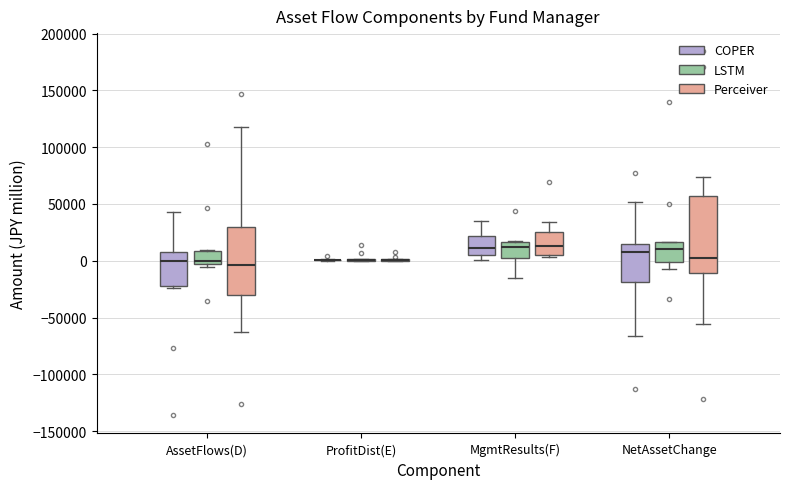

Reading left to right, transcribe this box plot: for each box, give where its median line is, the range the box spans, and where its two whiskers end, as read against the y-axis. The values are not printed on the chart, so give them approximately, as read against the axis.

AssetFlows(D) (COPER): median 0, box -20000 to 10000, whiskers -25000 to 45000
AssetFlows(D) (LSTM): median 0, box -5000 to 10000, whiskers -5000 (just below the box's lower edge) to 10000
AssetFlows(D) (Perceiver): median -5000, box -30000 to 30000, whiskers -65000 to 120000
ProfitDist(E) (COPER): box collapsed to a line at 0, whiskers 0 to 0
ProfitDist(E) (LSTM): box collapsed to a line at 0, whiskers 0 to 0
ProfitDist(E) (Perceiver): box collapsed to a line at 0, whiskers 0 to 0
MgmtResults(F) (COPER): median 10000, box 5000 to 20000, whiskers 0 to 35000
MgmtResults(F) (LSTM): median 10000, box 5000 to 15000, whiskers -15000 to 20000
MgmtResults(F) (Perceiver): median 15000, box 5000 to 25000, whiskers 5000 (just below the box's lower edge) to 35000
NetAssetChange (COPER): median 10000, box -20000 to 15000, whiskers -65000 to 50000
NetAssetChange (LSTM): median 10000, box 0 to 15000, whiskers -5000 to 15000
NetAssetChange (Perceiver): median 0, box -10000 to 55000, whiskers -55000 to 75000